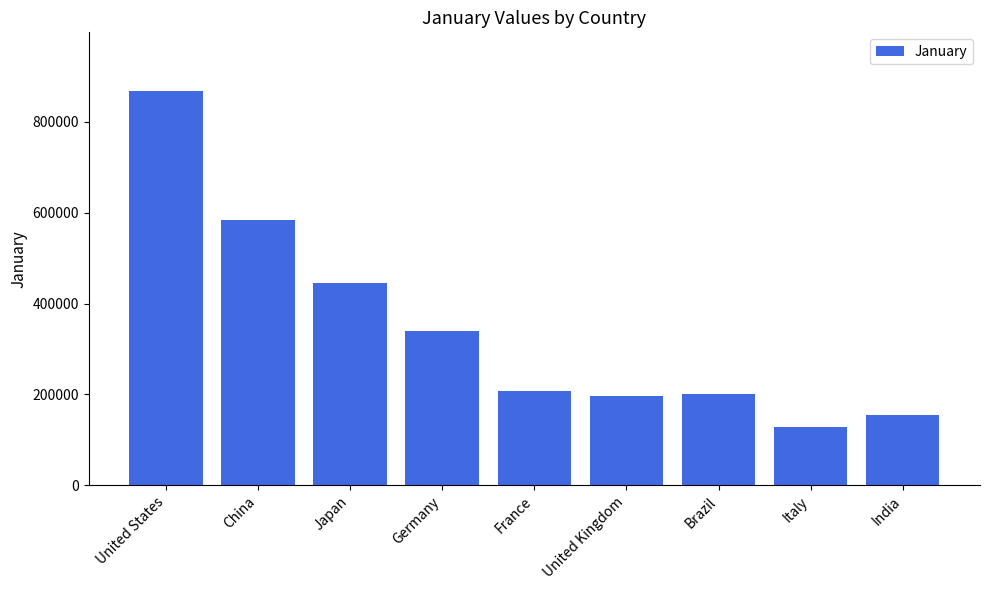

What is the greatest value displayed?

866826.0